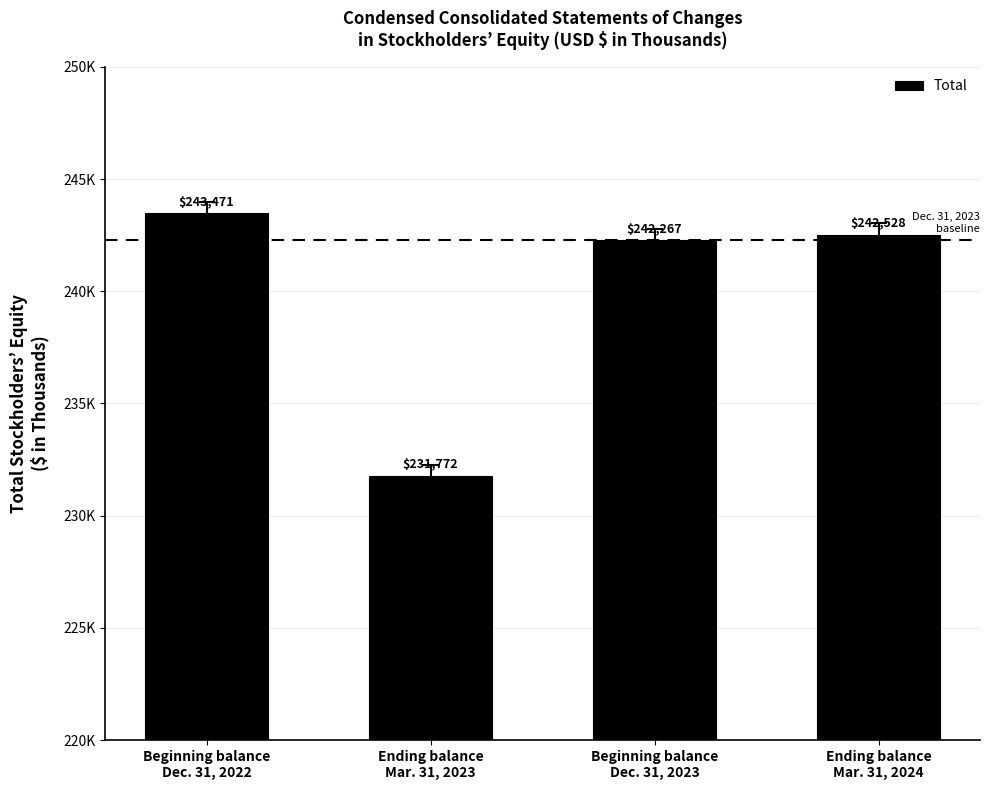

Rank the categories by value from highest to lowest.

Beginning balance
Dec. 31, 2022, Ending balance
Mar. 31, 2024, Beginning balance
Dec. 31, 2023, Ending balance
Mar. 31, 2023